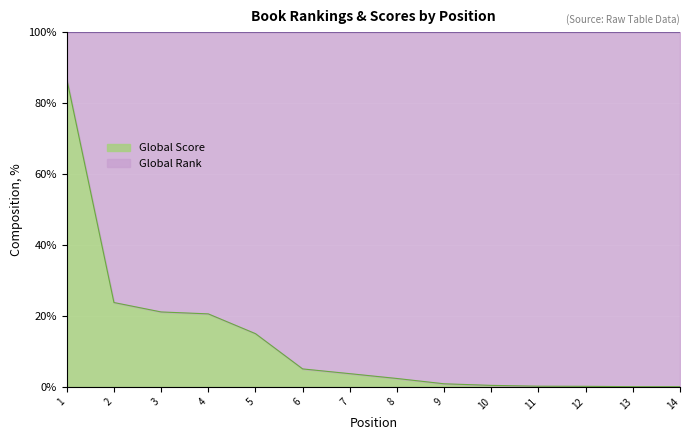

True or false: the data has more than 1 interior local peaks.

False